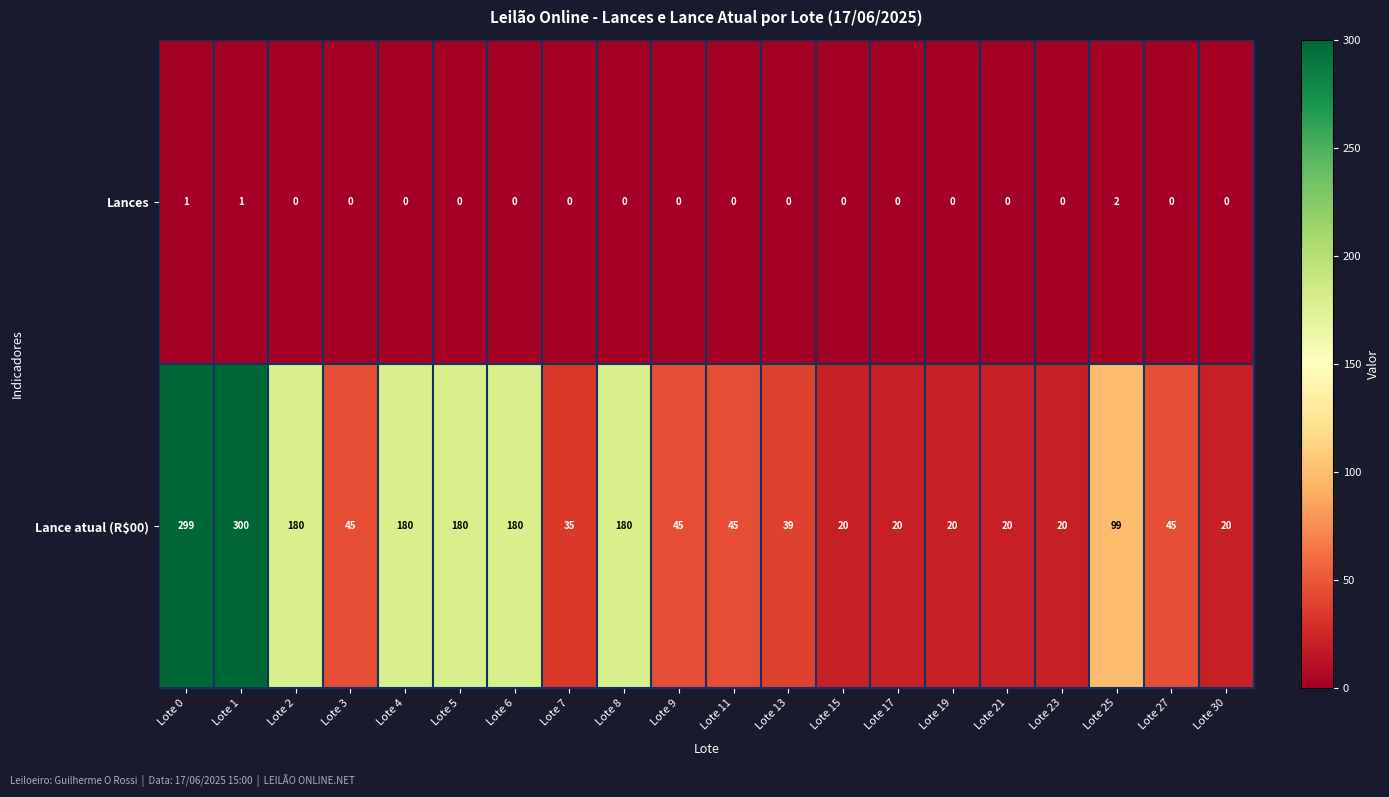

Is the value of Lances at Lote 30 greater than the value of Lance atual (R$00) at Lote 23?

No